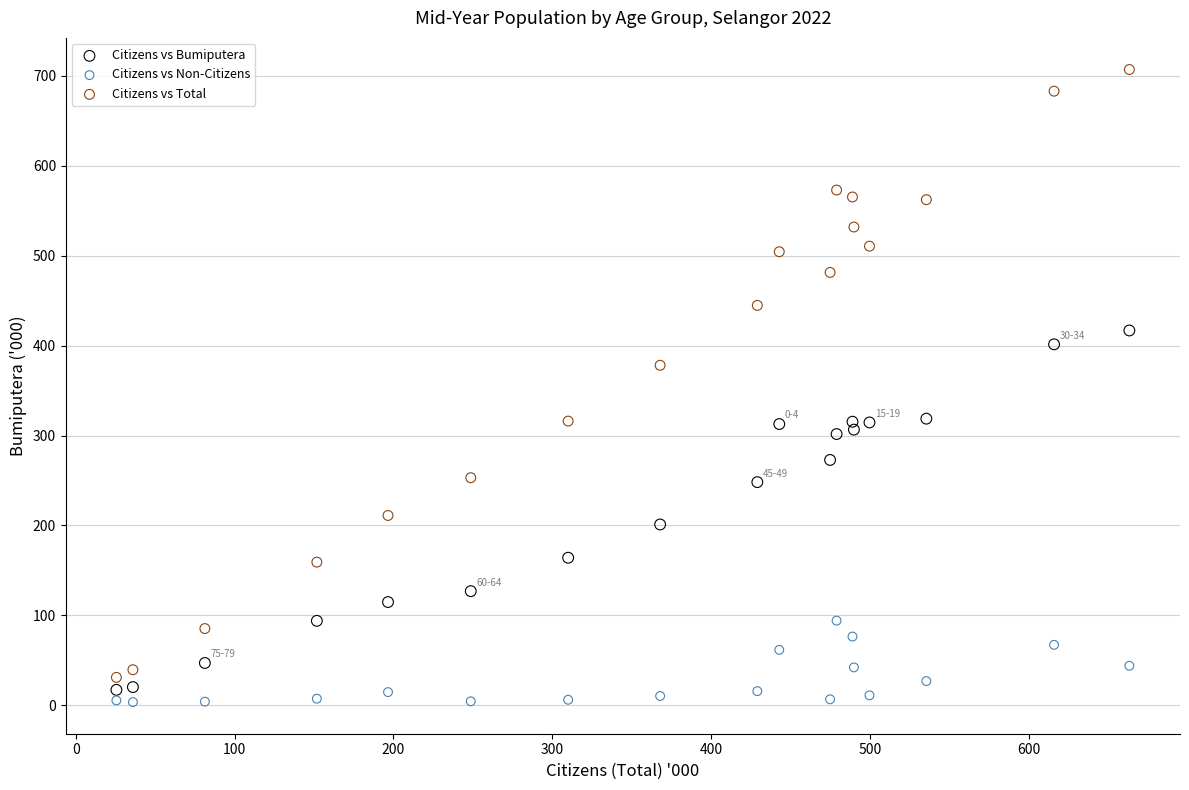

What are all the series names shown in the legend?

Citizens vs Bumiputera, Citizens vs Non-Citizens, Citizens vs Total